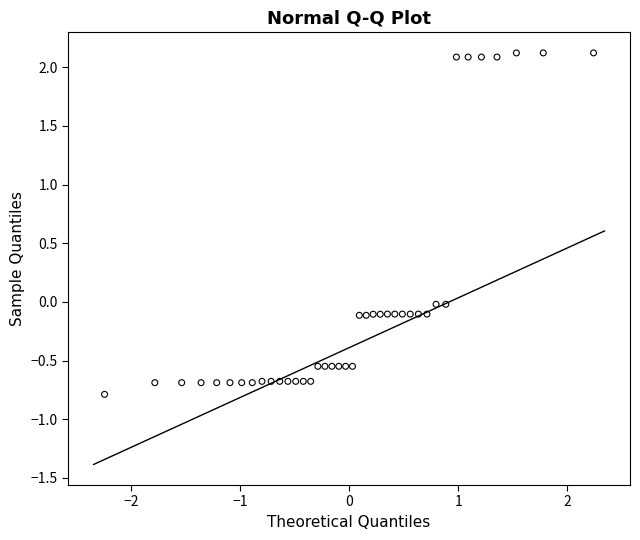

What is the range of X values (max minus min)?

4.5